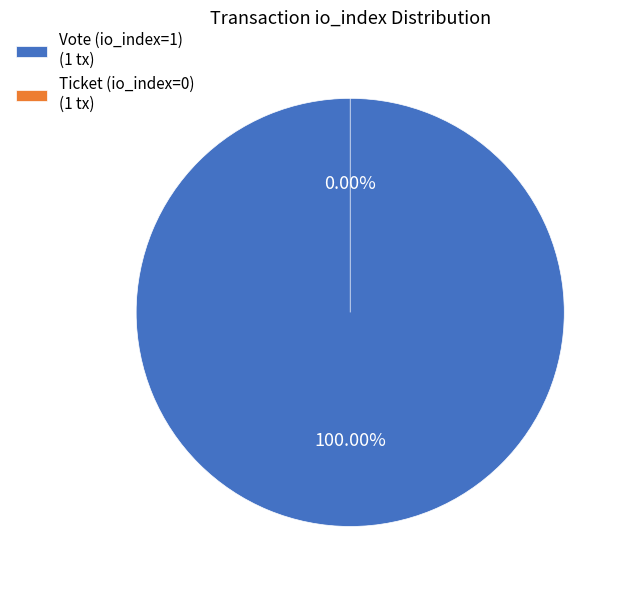

Does Vote (io_index=1) account for over 50% of the chart?

Yes